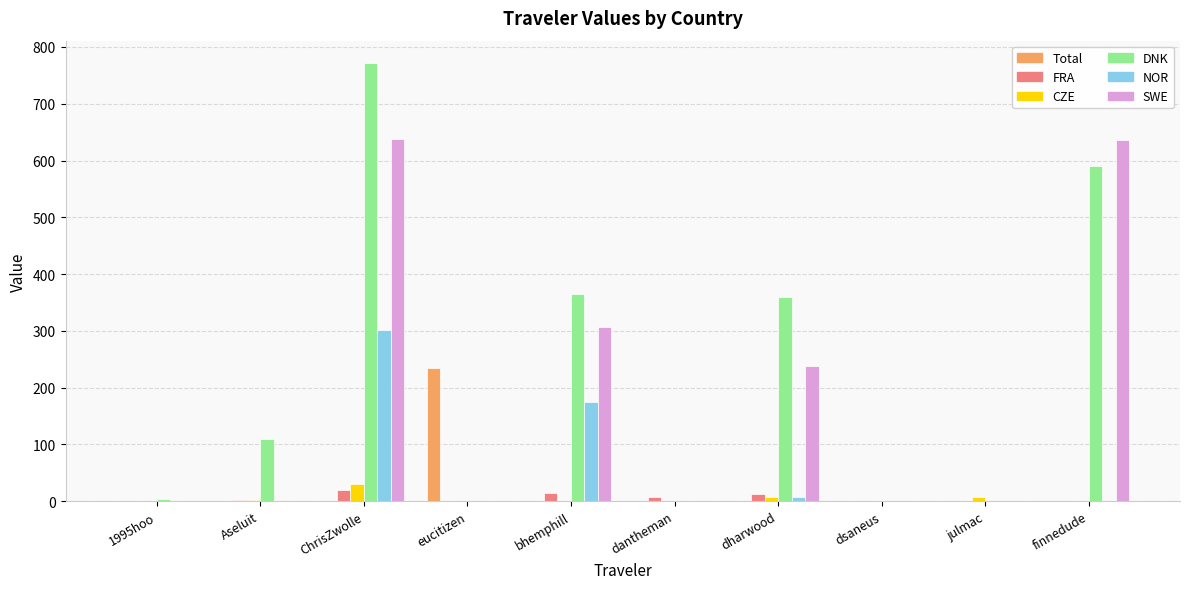

What is the greatest value displayed?

772.5